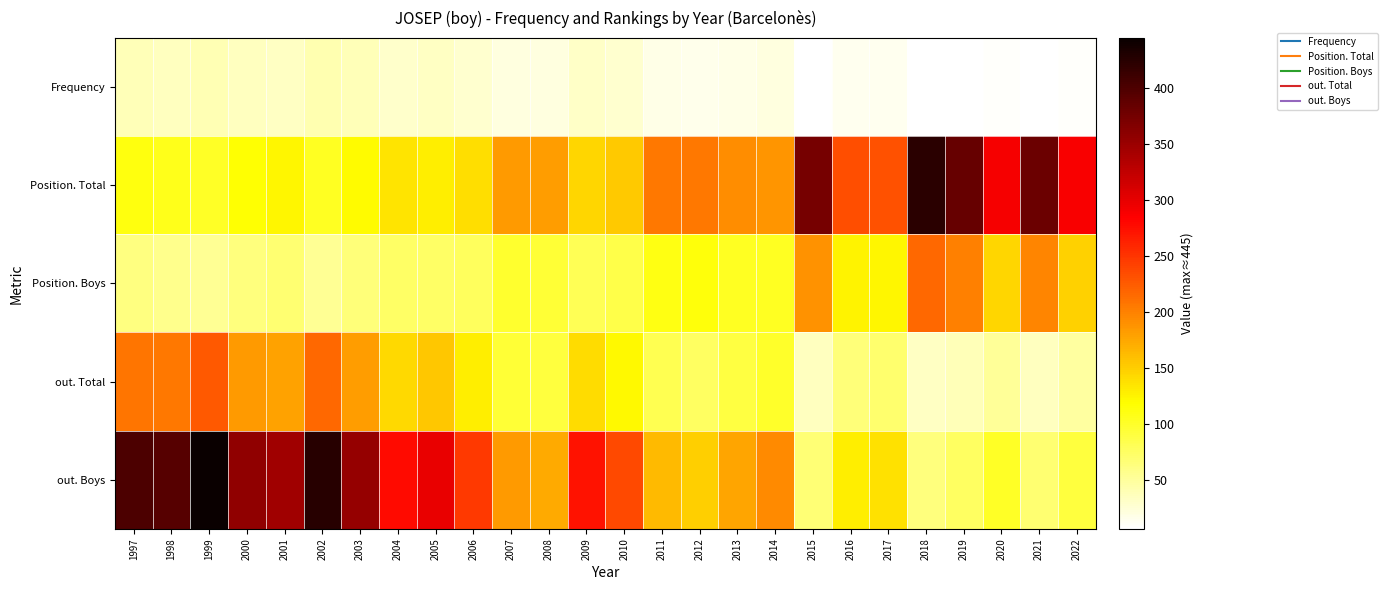

At which category does the chart reach its minimum across all series?

2018